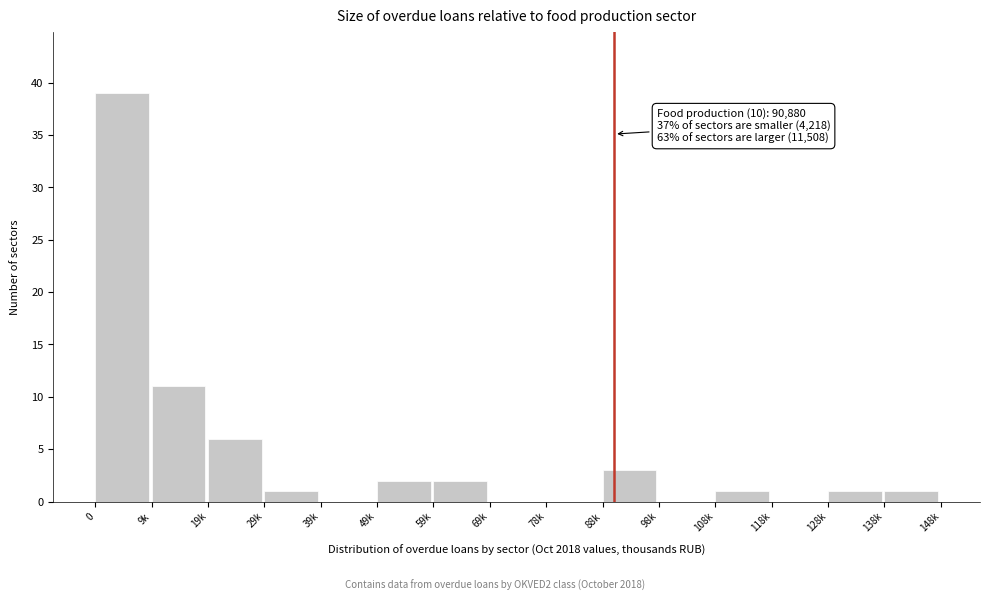

Reading right to left, list all the values displayed in this chart.

138k=1	128k=1	118k=0	108k=1	98k=0	88k=3	78k=0	69k=0	59k=2	49k=2	39k=0	29k=1	19k=6	9k=11	0=39